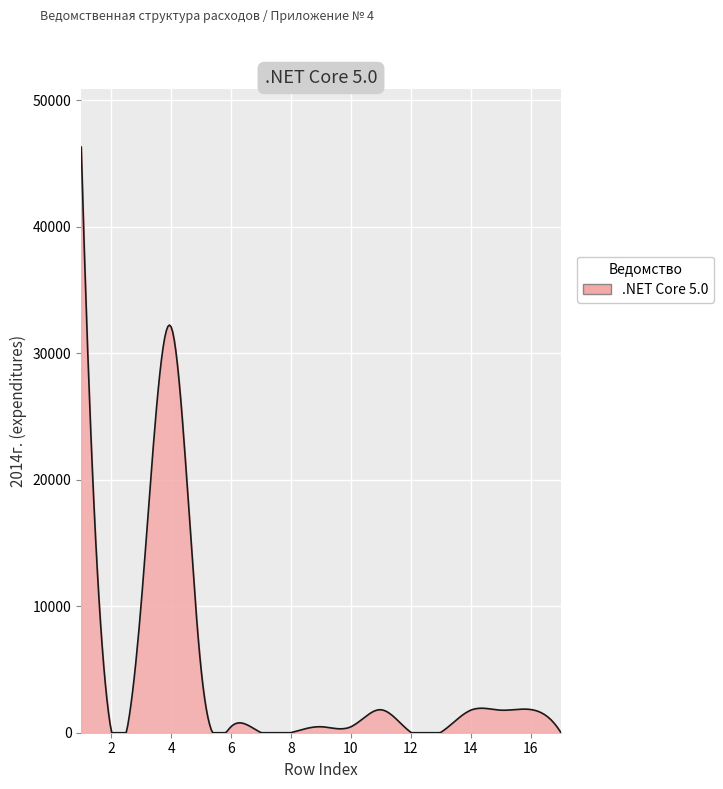

What is the difference between the maximum and minimum values?

46284.7